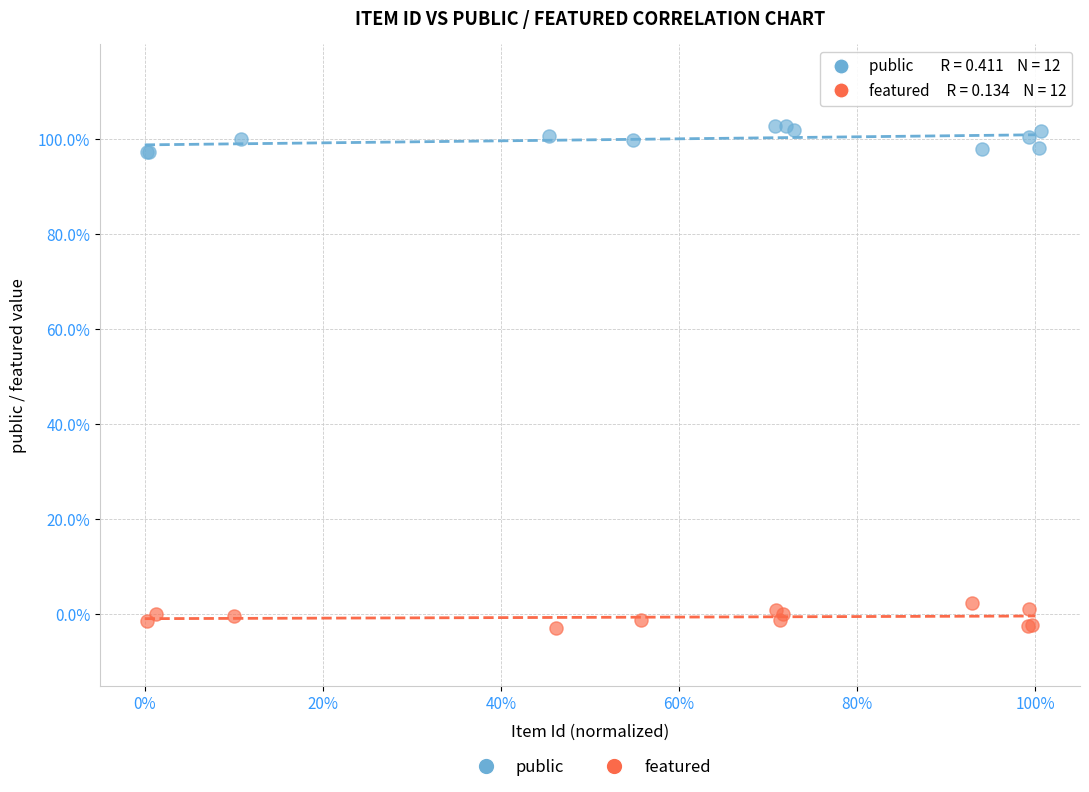

Which series reaches the maximum Y coordinate?

public